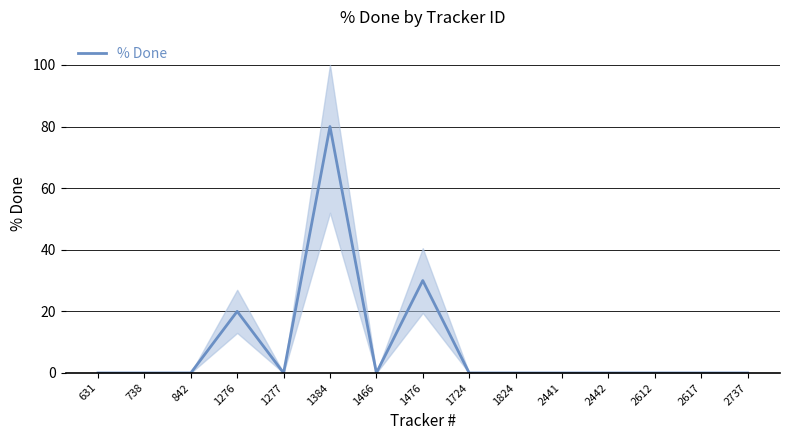

How many distinct data groups are displayed?

1